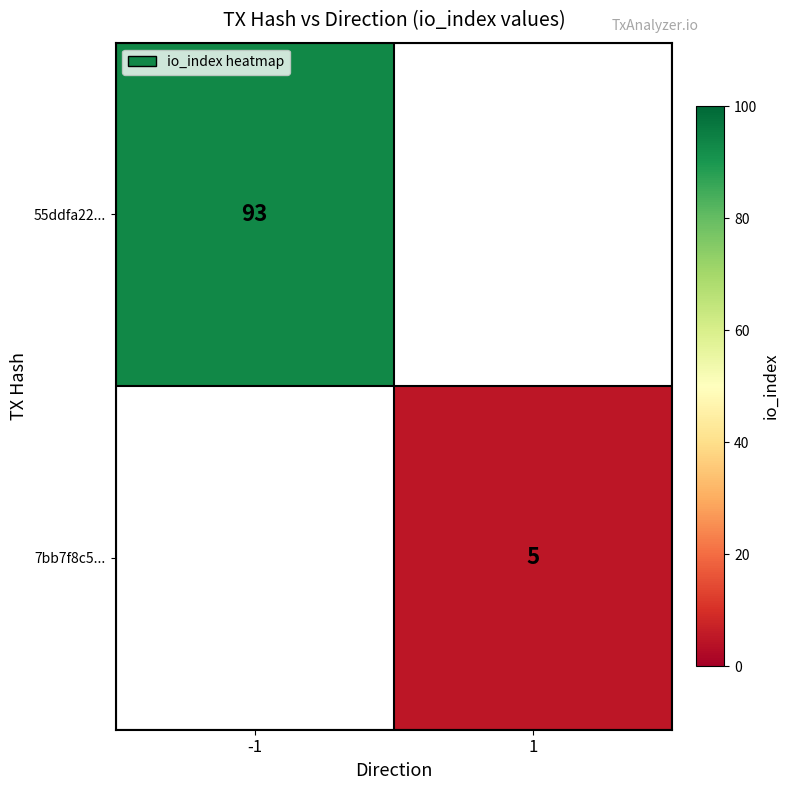

At how many categories does at least one series exceed 55?

1